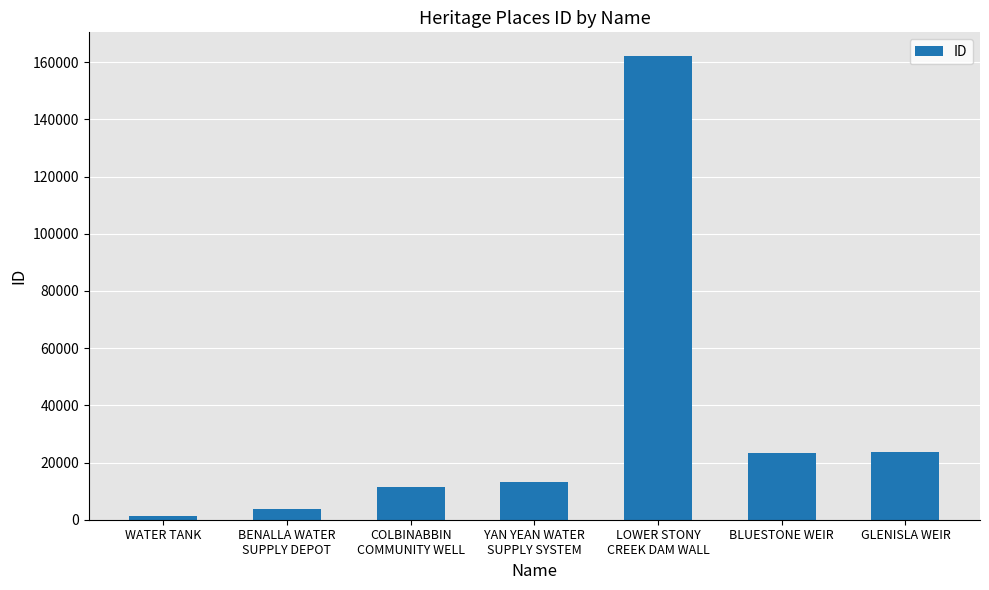

What is the average value?

34132